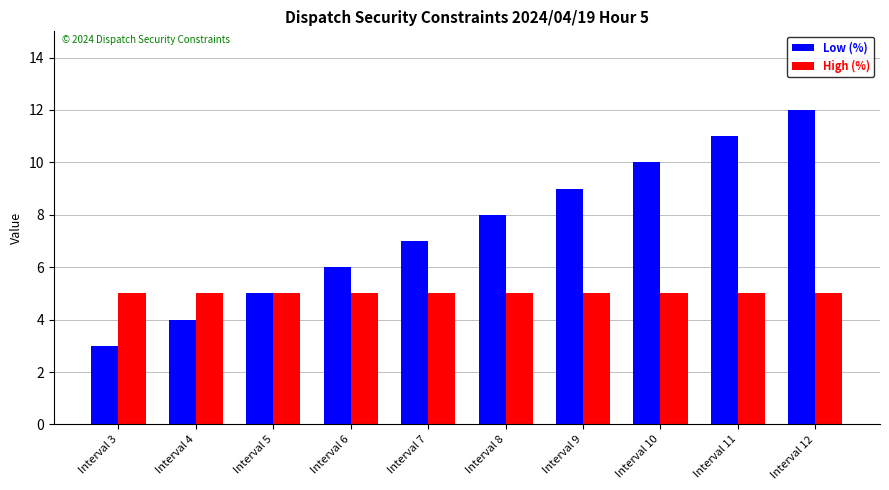

What are all the series names shown in the legend?

Low (%), High (%)